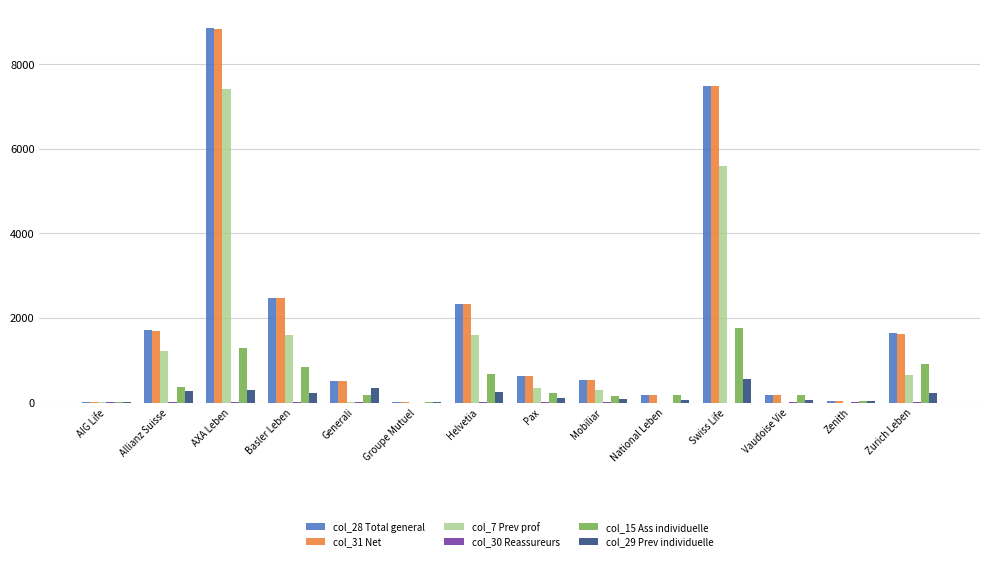

The value of col_28 Total general at Basler Leben is 2471.9. True or false?

True